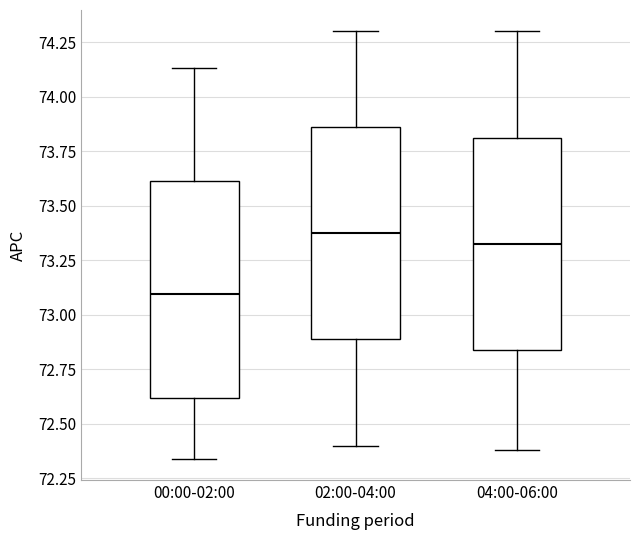

Reading left to right, read every box against the y-axis: the position of its median line, the range the box covers, and the ends of its whiskers. The values are not printed on the chart, so give them approximately, as read against the axis.

00:00-02:00: median 73.10, box 72.60 to 73.60, whiskers 72.35 to 74.15
02:00-04:00: median 73.40, box 72.90 to 73.85, whiskers 72.40 to 74.30
04:00-06:00: median 73.35, box 72.85 to 73.80, whiskers 72.40 to 74.30